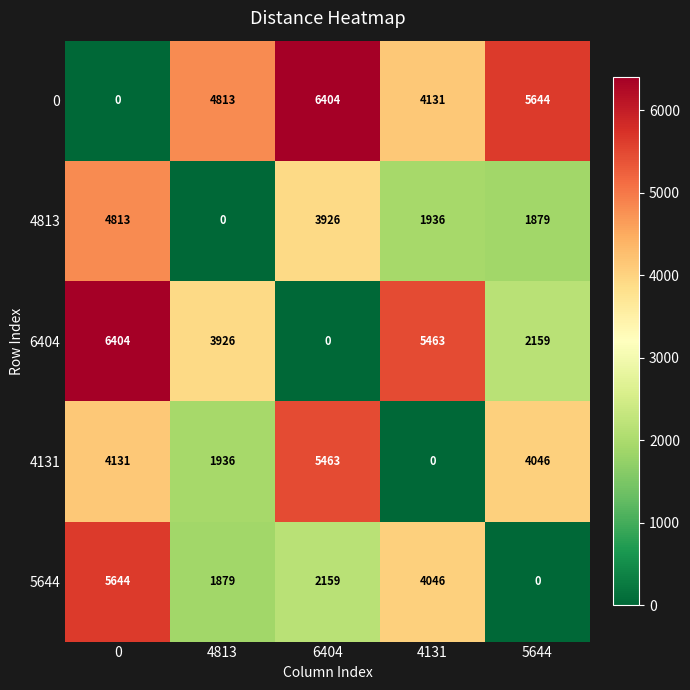

Rank the categories by 0 value from highest to lowest.

6404, 5644, 4813, 4131, 0